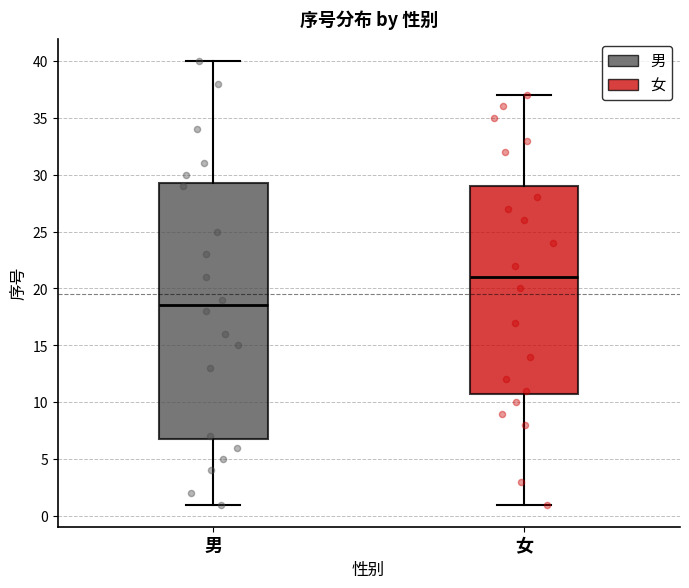

Reading left to right, read every box against the y-axis: the position of its median line, the range the box covers, and the ends of its whiskers. The values are not printed on the chart, so give them approximately, as read against the axis.

男: median 18.5, box 7.0 to 29.5, whiskers 1.0 to 40.0
女: median 21.0, box 11.0 to 29.0, whiskers 1.0 to 37.0